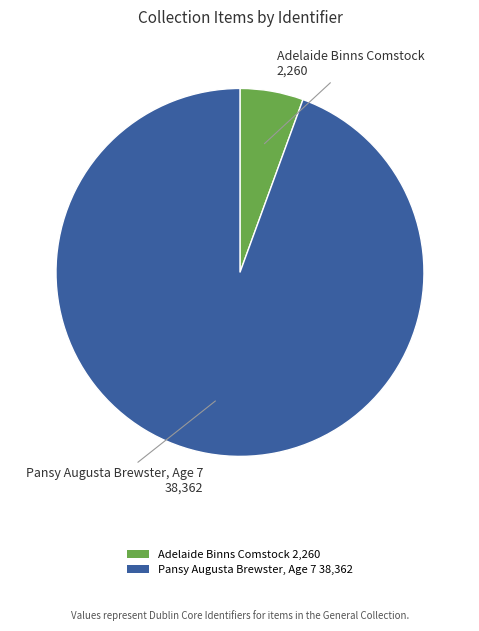

Is there any slice that represents more than half of the pie?

Yes